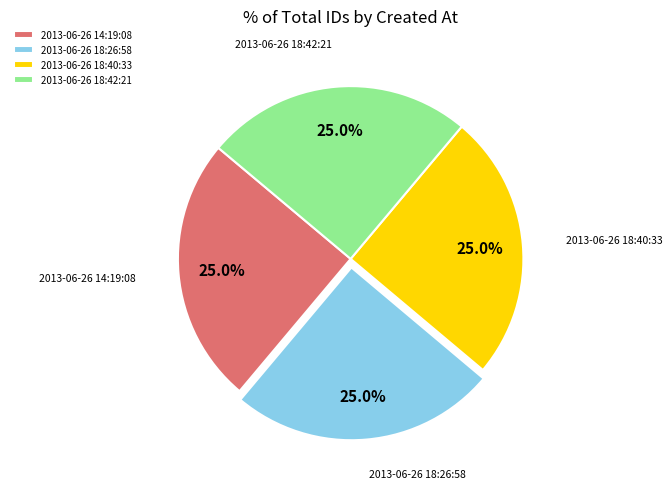

How many segments does this pie chart have?

4